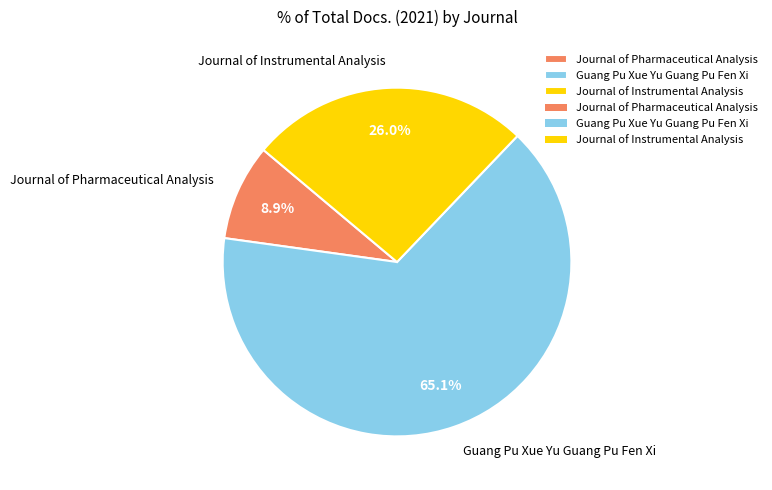

Approximately how many times larger is the value at Journal of Instrumental Analysis compared to Journal of Pharmaceutical Analysis?

2.9